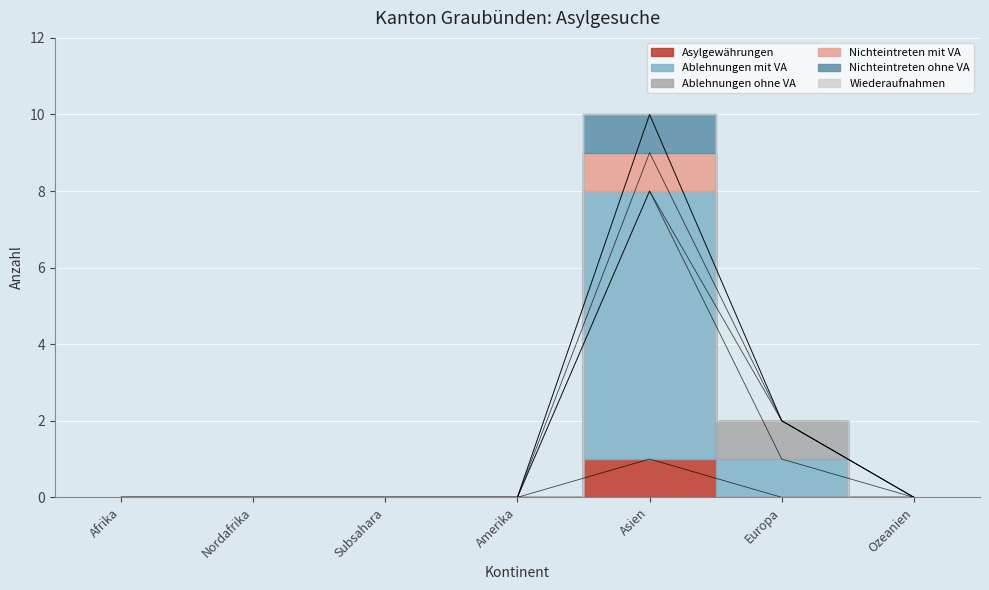

How many series are shown in this chart?

6